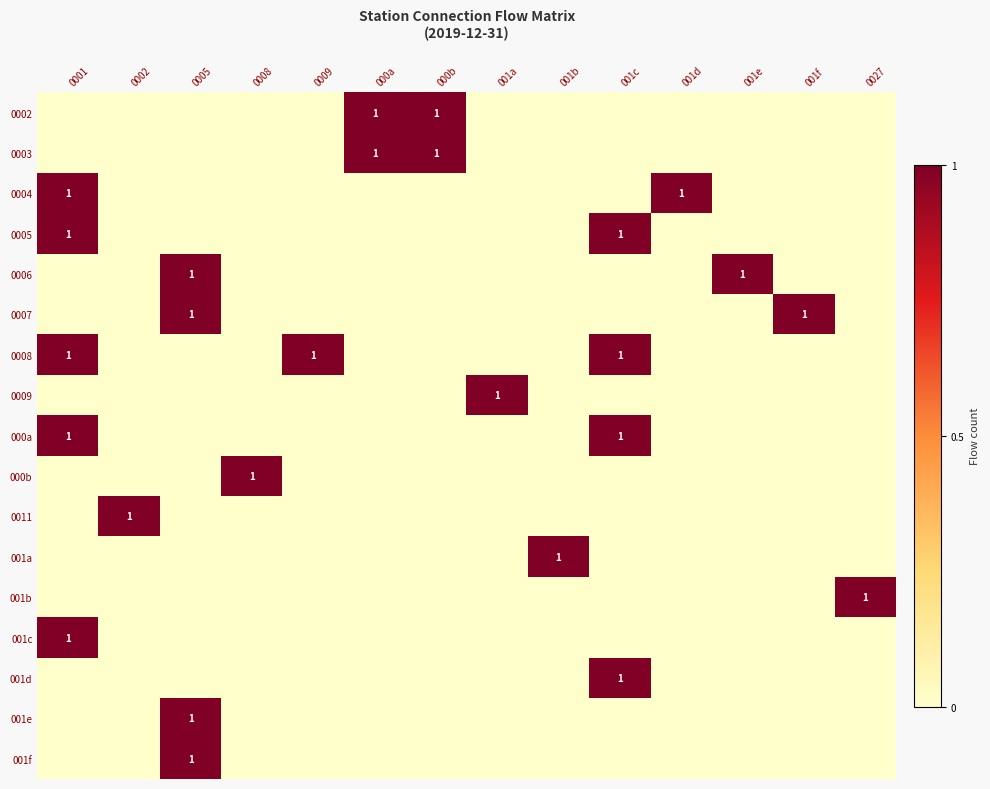

What is the sum of all 0006 values?

2